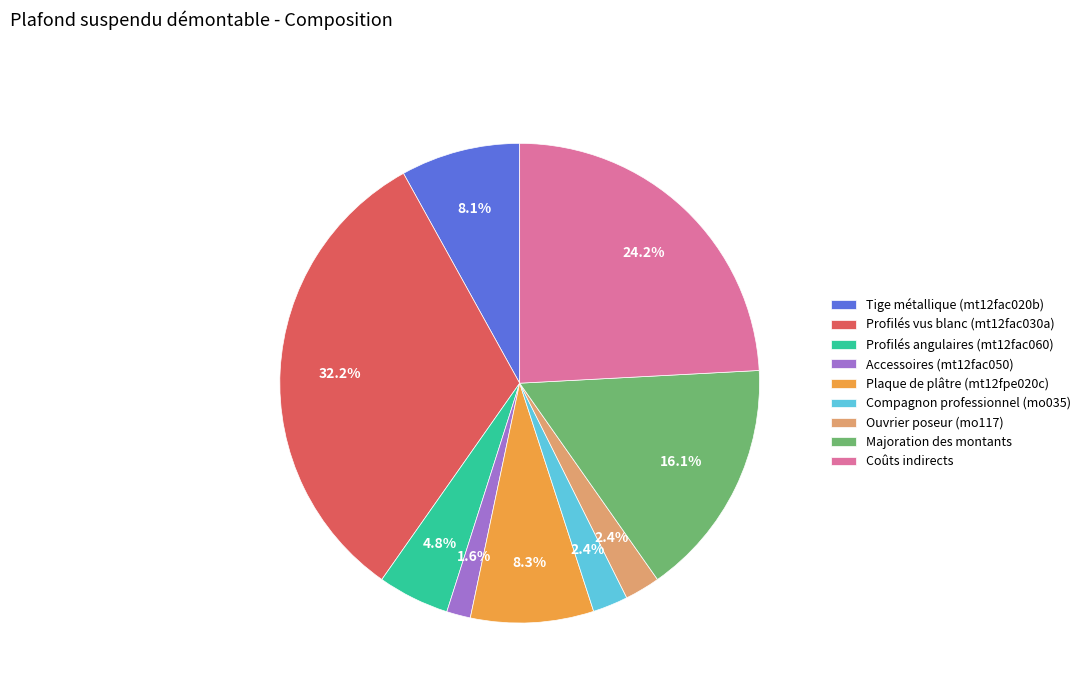

The Coûts indirects slice represents 24% of the pie. True or false?

True